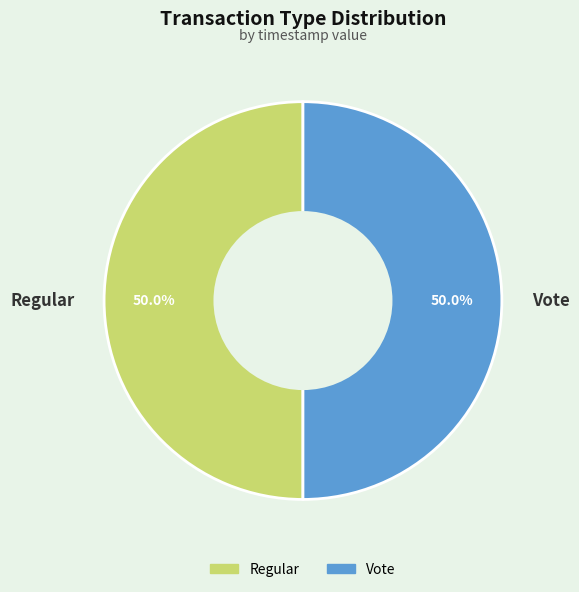

To the nearest percent, what is the combined percentage of Vote and Regular?

100%